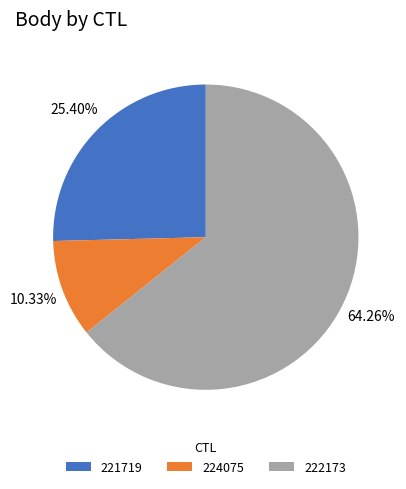

How many slices are in this pie chart?

3